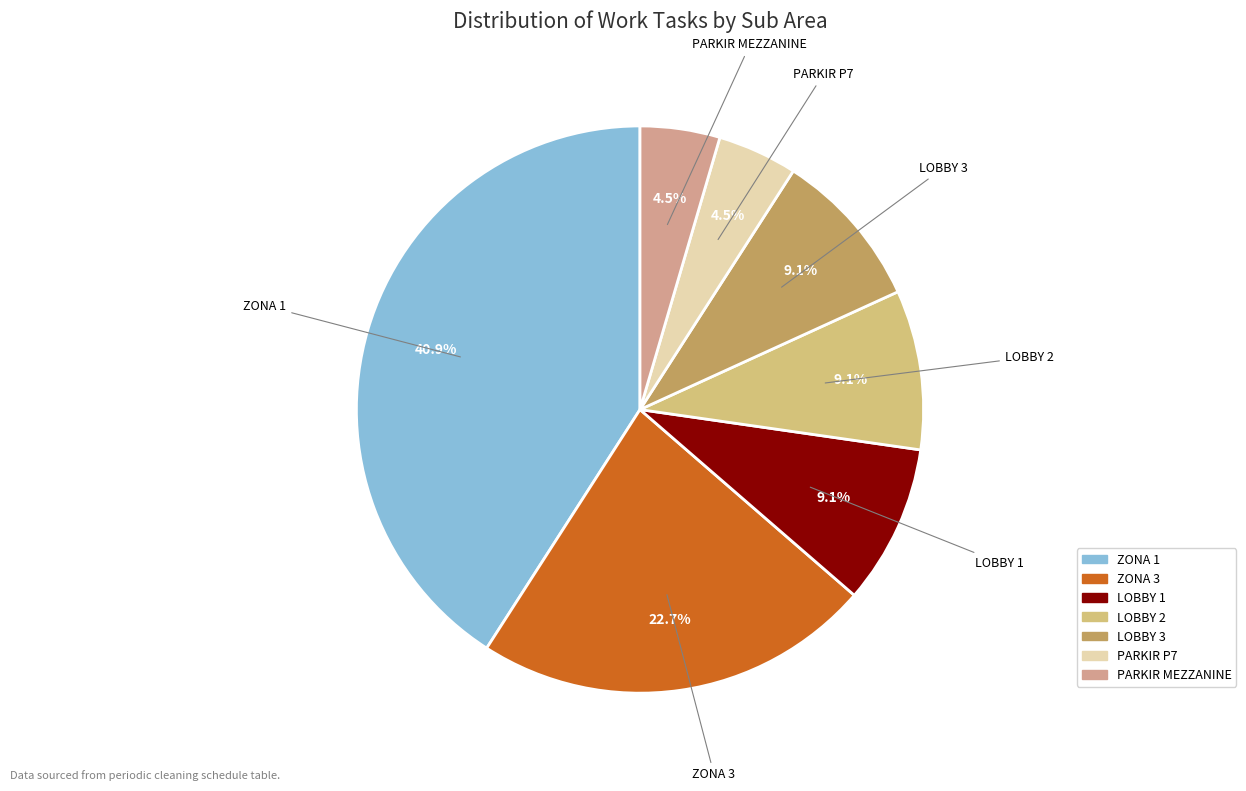

To the nearest percent, what is the difference between the largest and smallest slice percentages?

36%